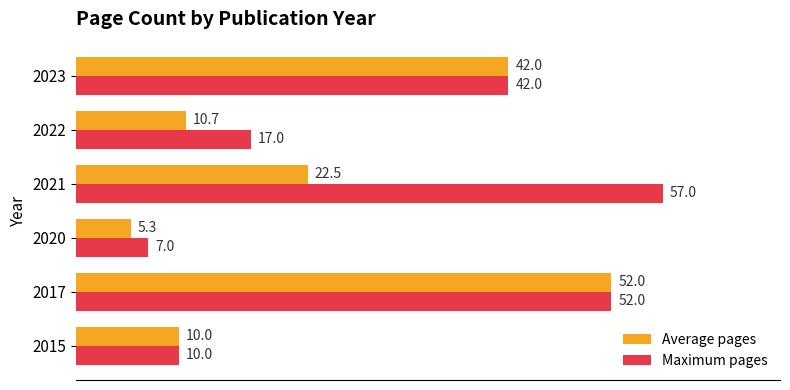

The Maximum pages series shows 6.7 at 2022. True or false?

False